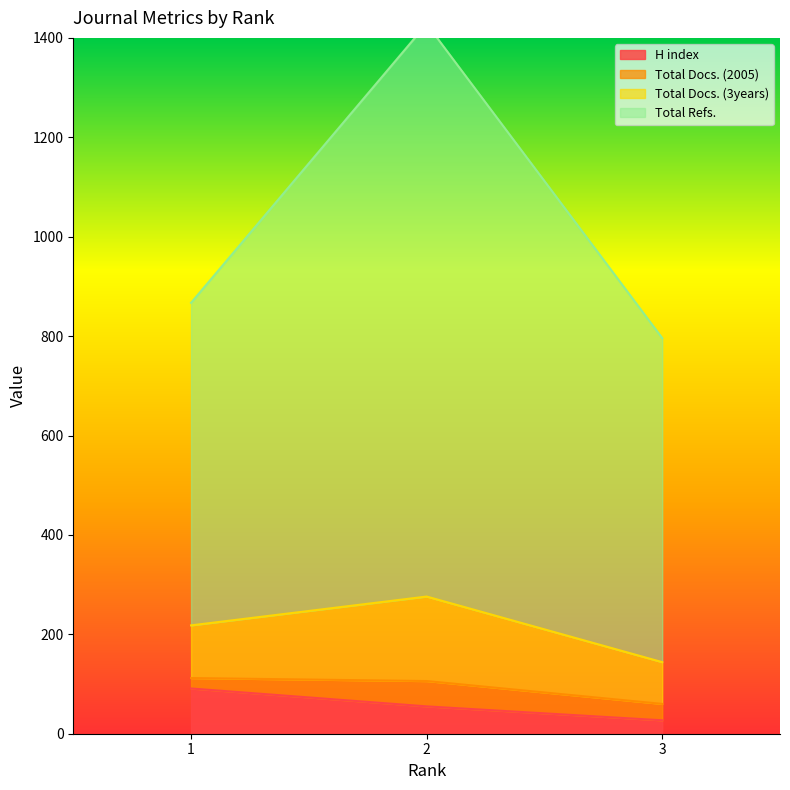

At which category is the sum across all series the highest?

2